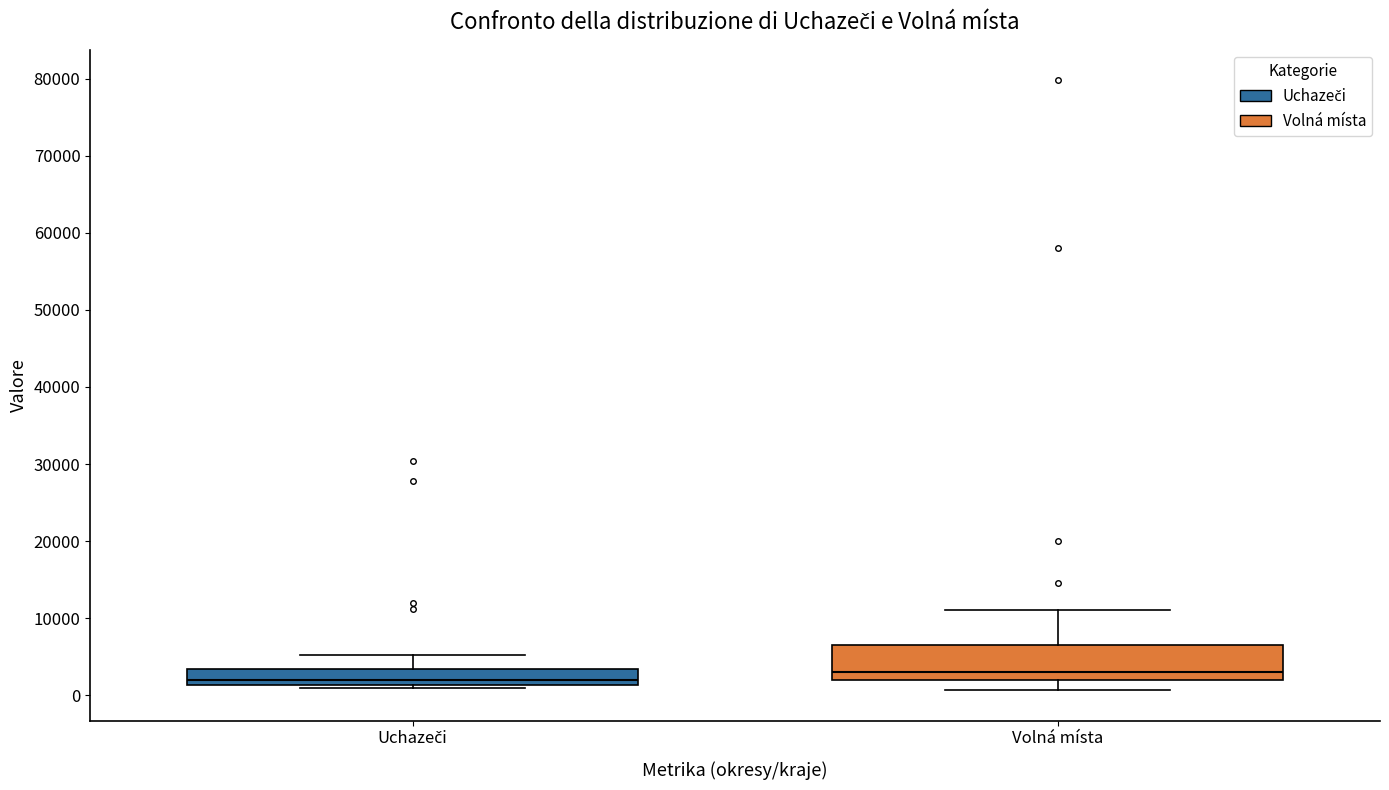

Where does the median line of the box for Uchazeči sit on the y-axis? The values are not printed on the chart, so give them approximately, as read against the axis.

2000